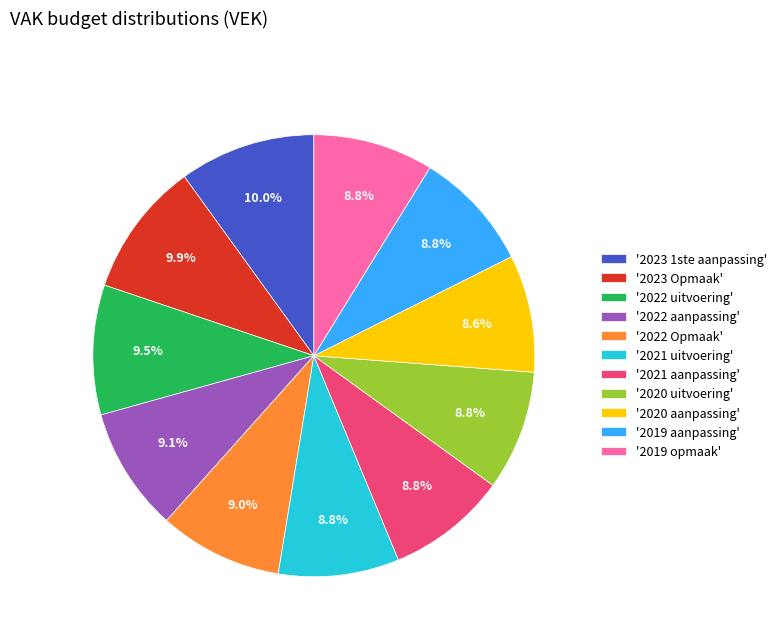

Is there any slice that represents more than half of the pie?

No